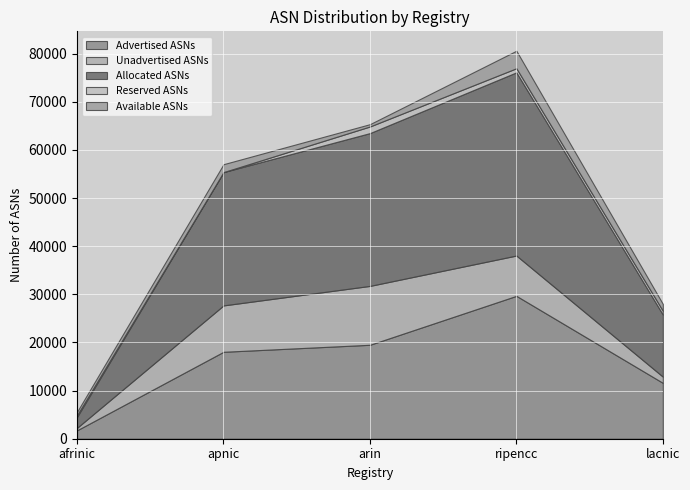

Reading left to right, extract all data points from this chart.

Advertised ASNs: afrinic=1750	apnic=18057	arin=19513	ripencc=29679	lacnic=11608
Unadvertised ASNs: afrinic=511	apnic=9633	arin=12229	ripencc=8373	lacnic=1291
Allocated ASNs: afrinic=2261	apnic=27690	arin=31742	ripencc=38052	lacnic=12899
Reserved ASNs: afrinic=358	apnic=0	arin=1376	ripencc=852	lacnic=788
Available ASNs: afrinic=707	apnic=1643	arin=480	ripencc=3637	lacnic=1416